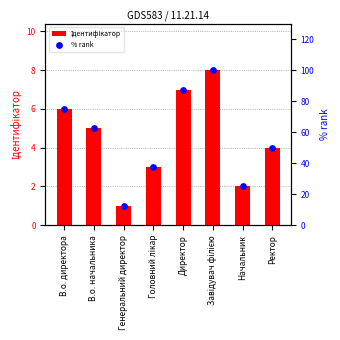

Which series contains the lowest Y value?

Ідентифікатор